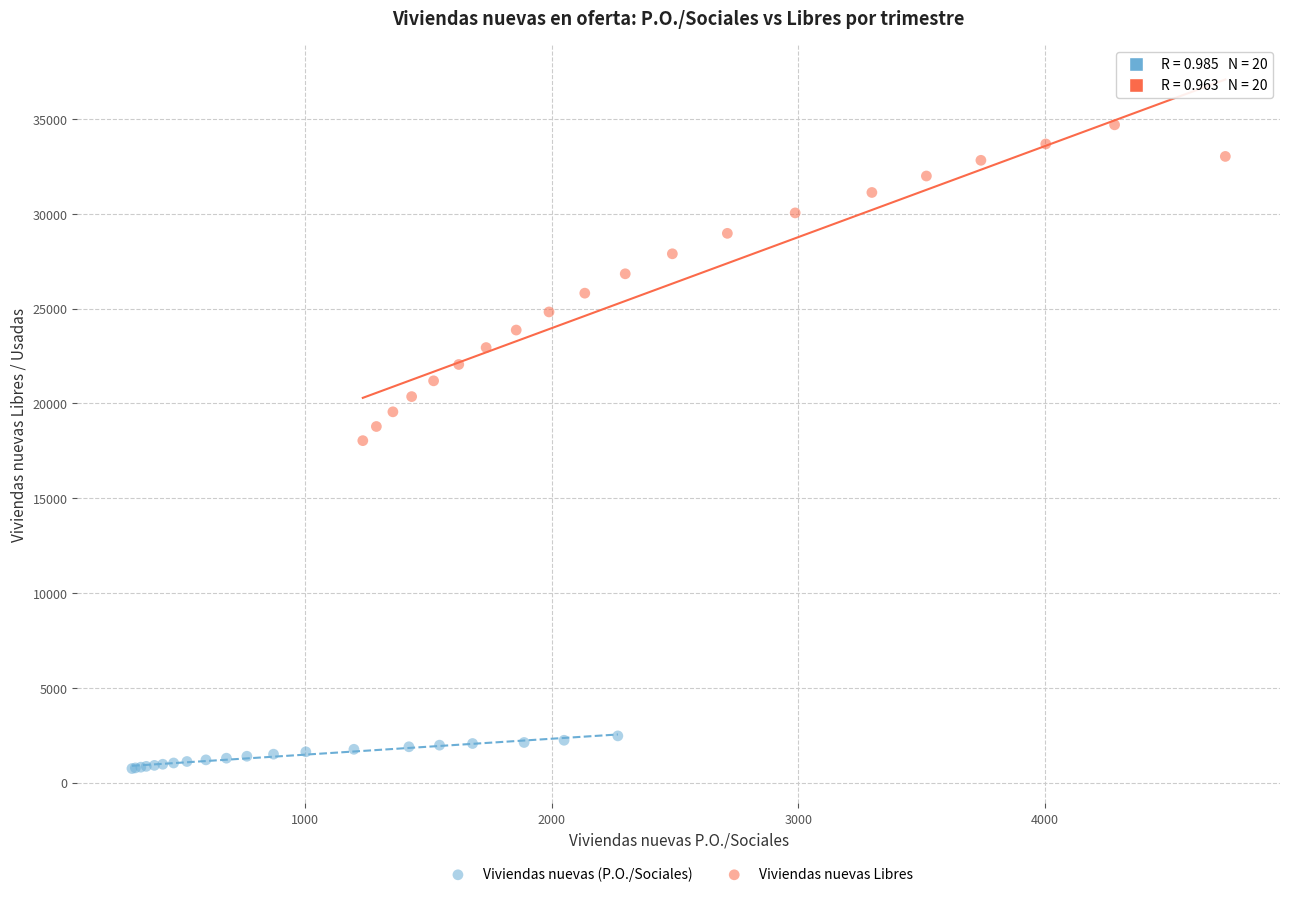

Which series reaches the maximum Y coordinate?

Viviendas nuevas Libres